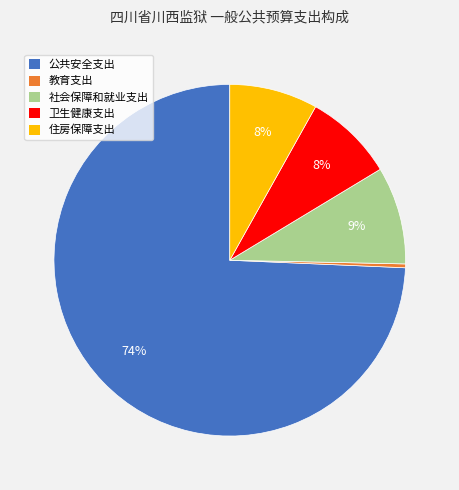

Which slice represents more than half of the pie?

公共安全支出